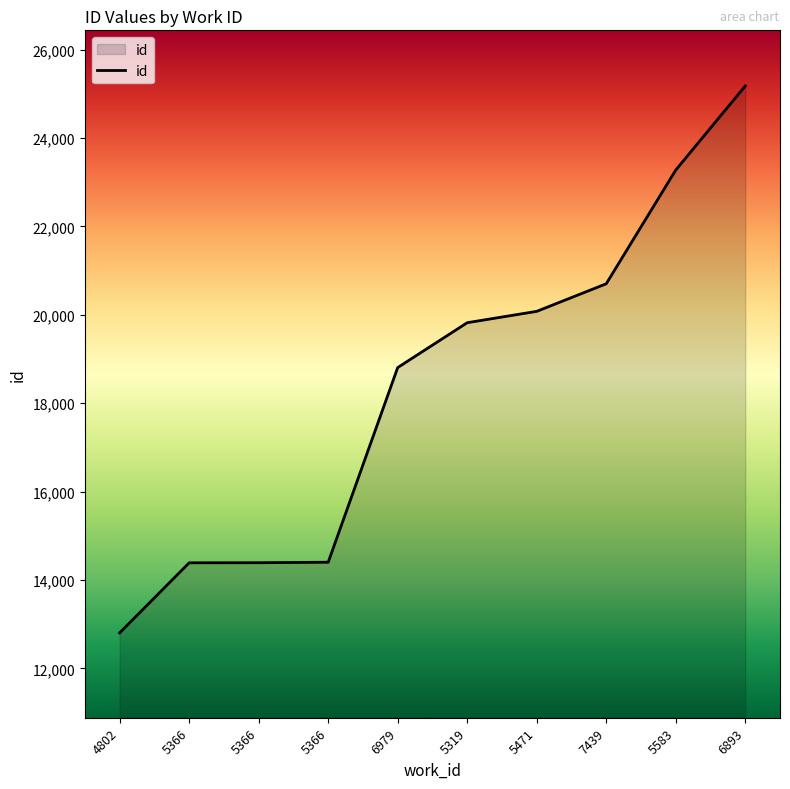

Where does the data first go above 19822?

5471